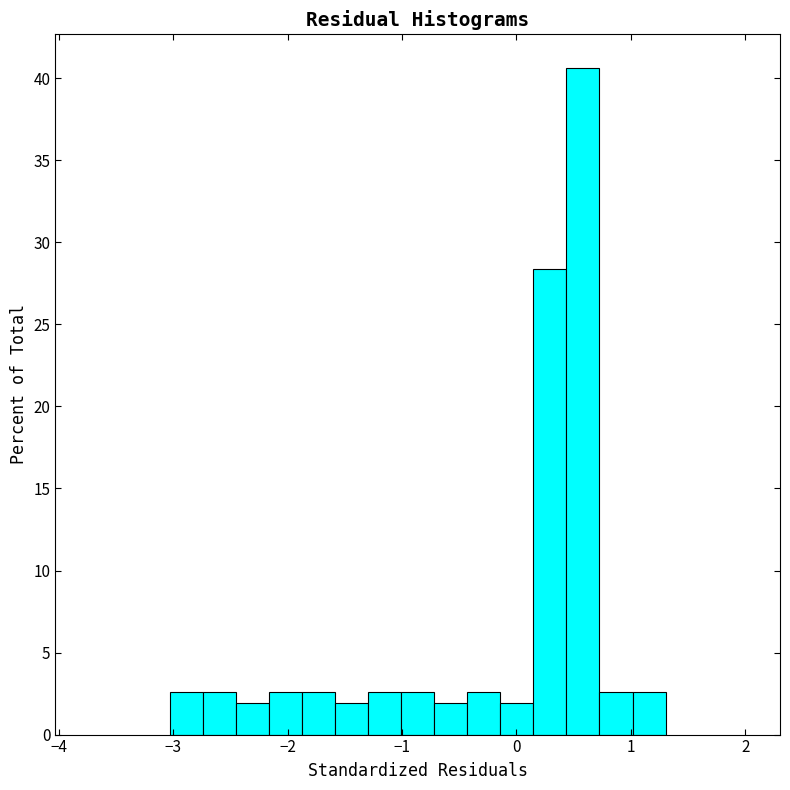

Read against the x-axis, roughly where is the centre of the tallest bar?

0.6